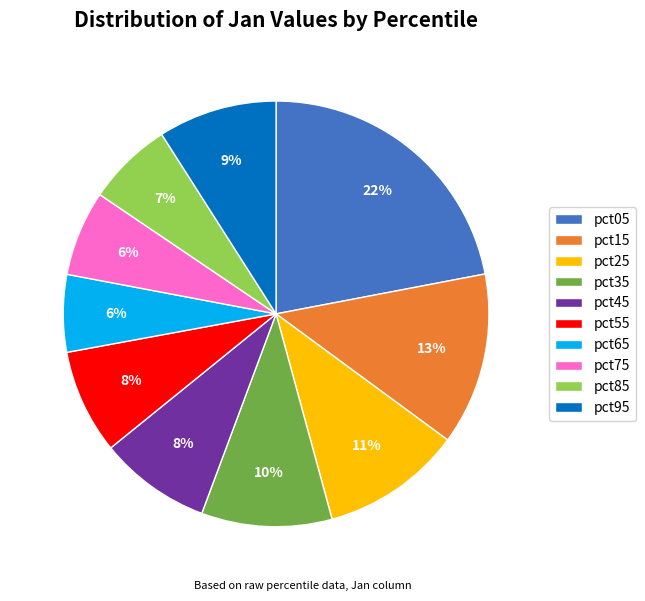

Does pct15 account for over 50% of the chart?

No